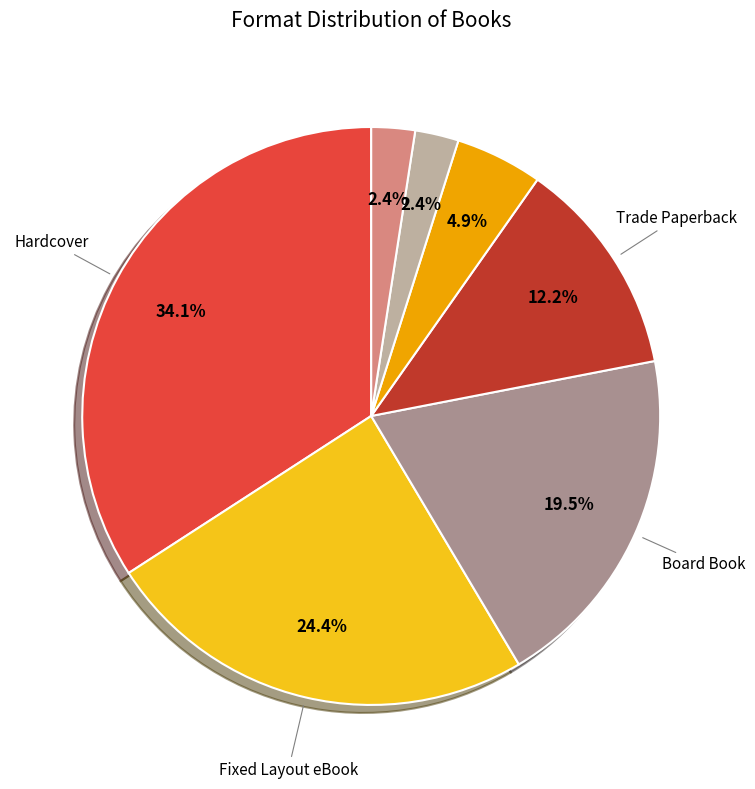

Is there a majority slice in this chart?

No